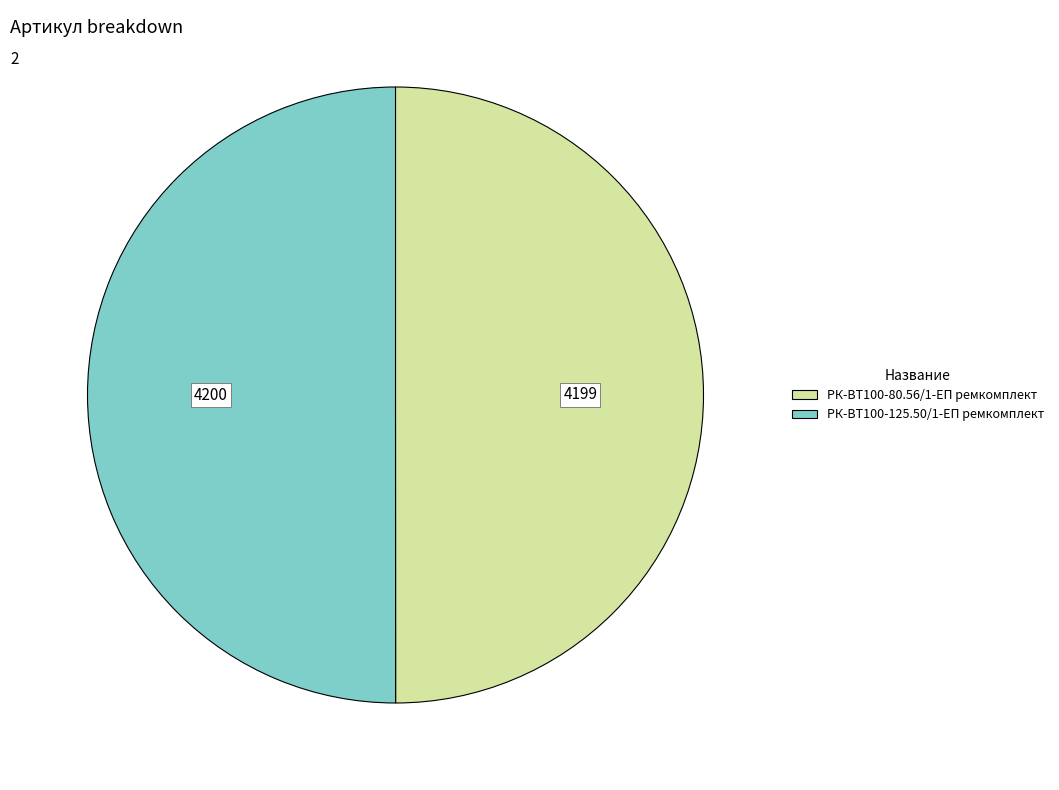

Is it true that РК-ВТ100-125.50/1-ЕП ремкомплект is 61% of the pie?

False